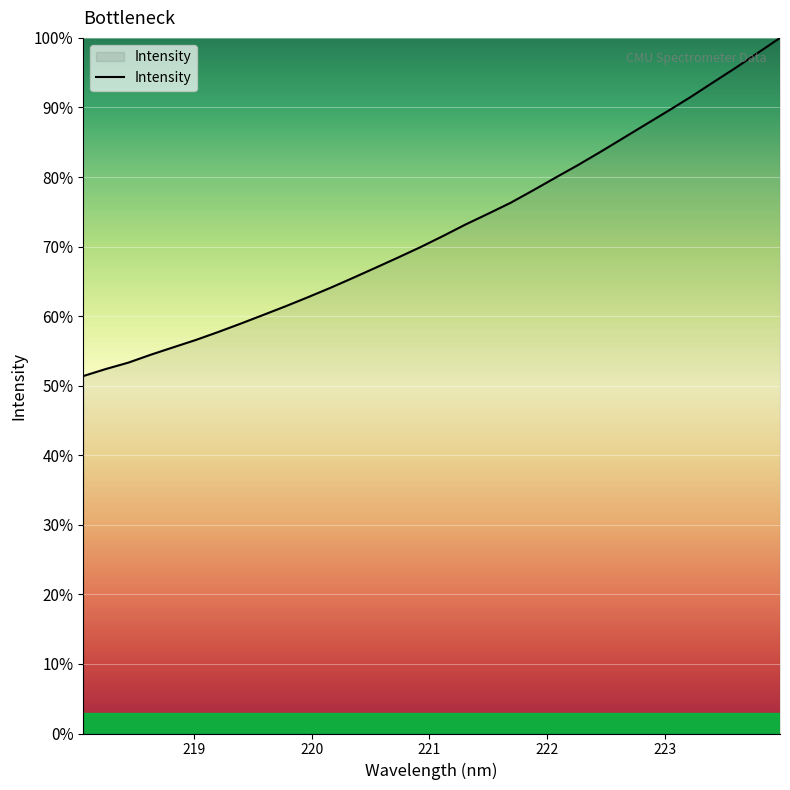

What is the greatest value displayed?

100.0